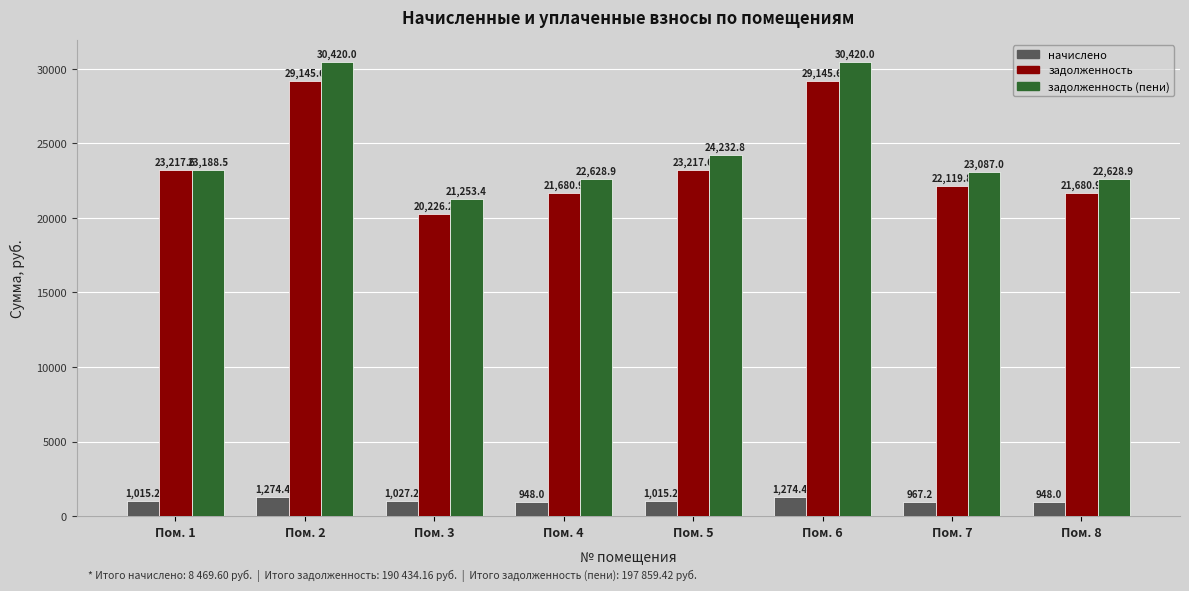

What is the total value across all series at Пом. 5?

48465.6